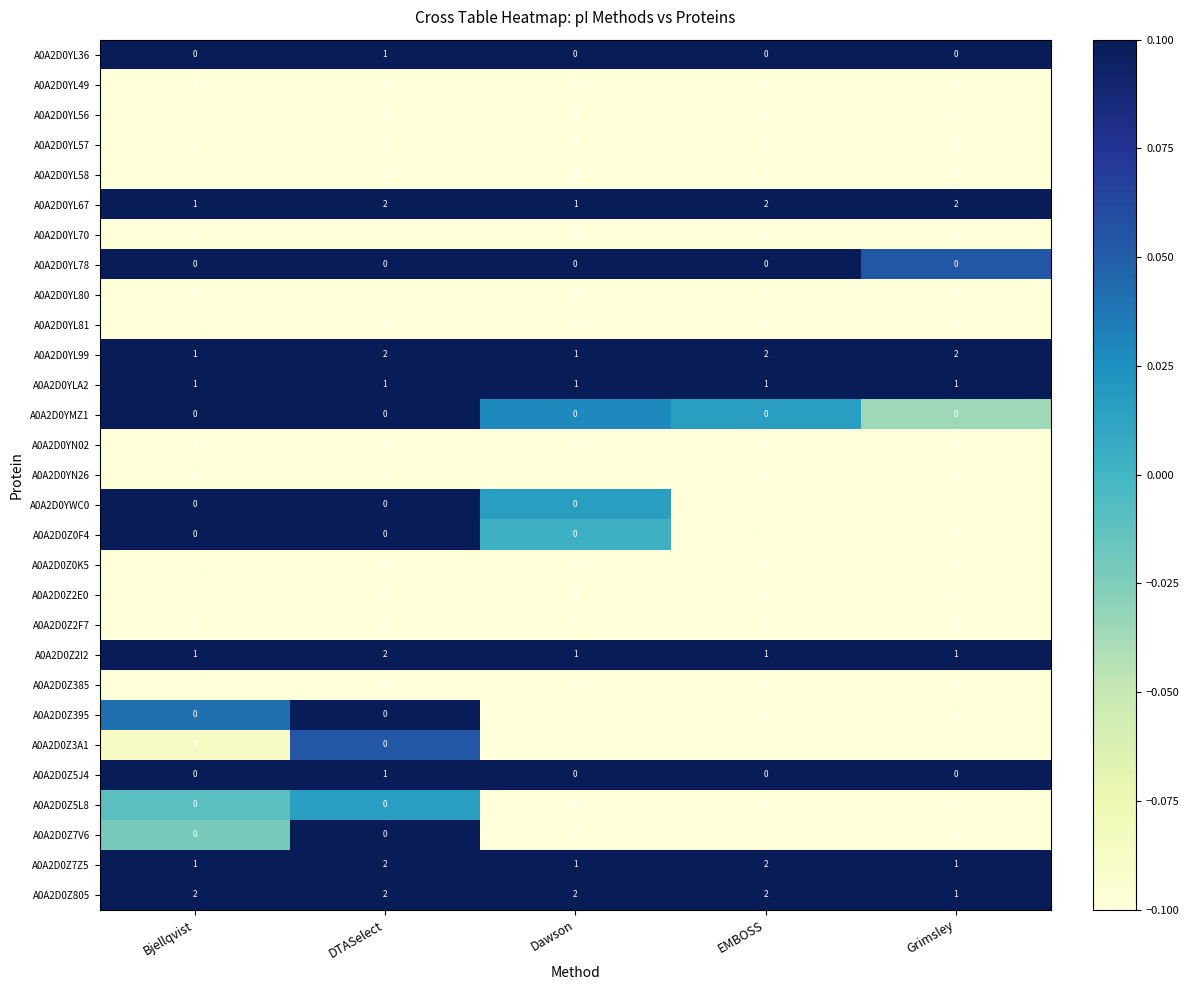

What is the difference between the highest and lowest values at DTASelect?

3